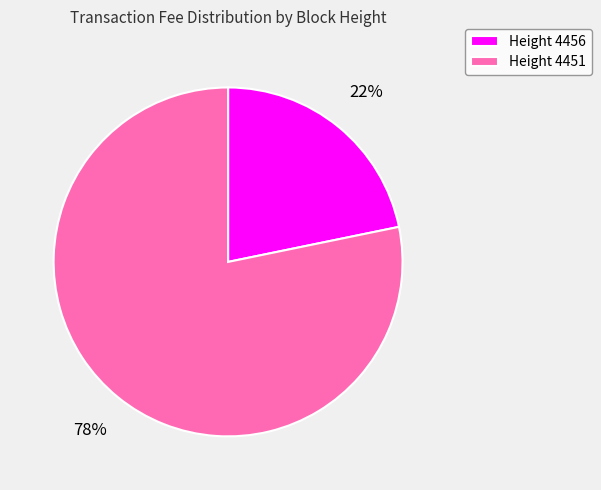

How many slices are in this pie chart?

2